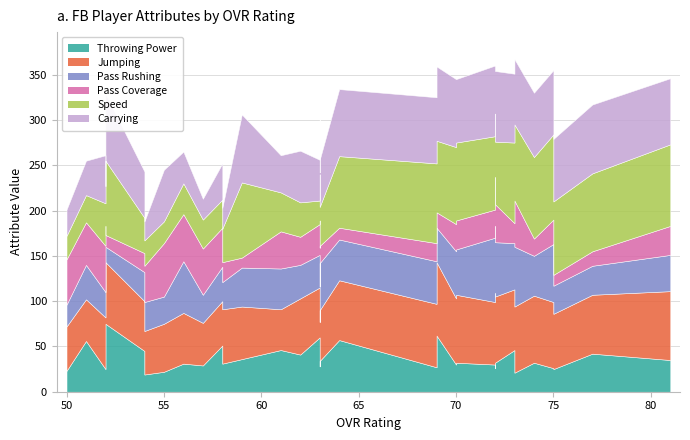

What is the difference between the pass_rushing values at 63 and 64?

9